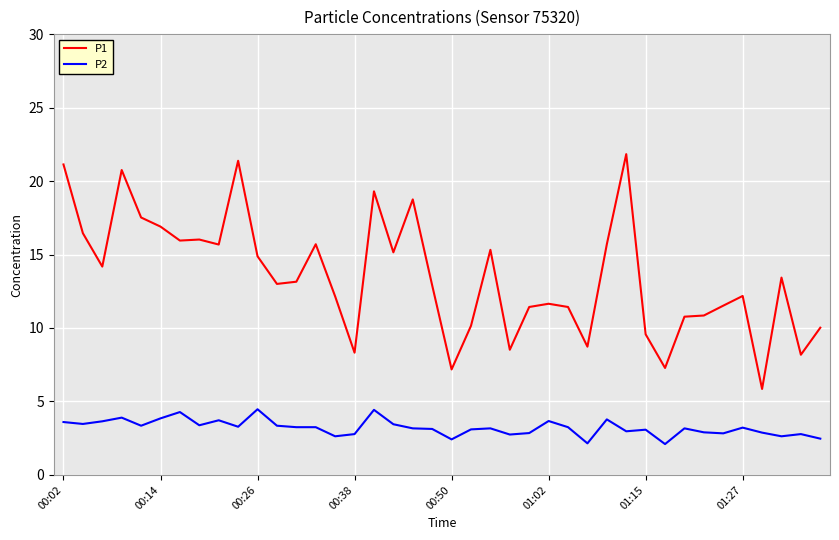

What is the average value of the P2 series?

3.2